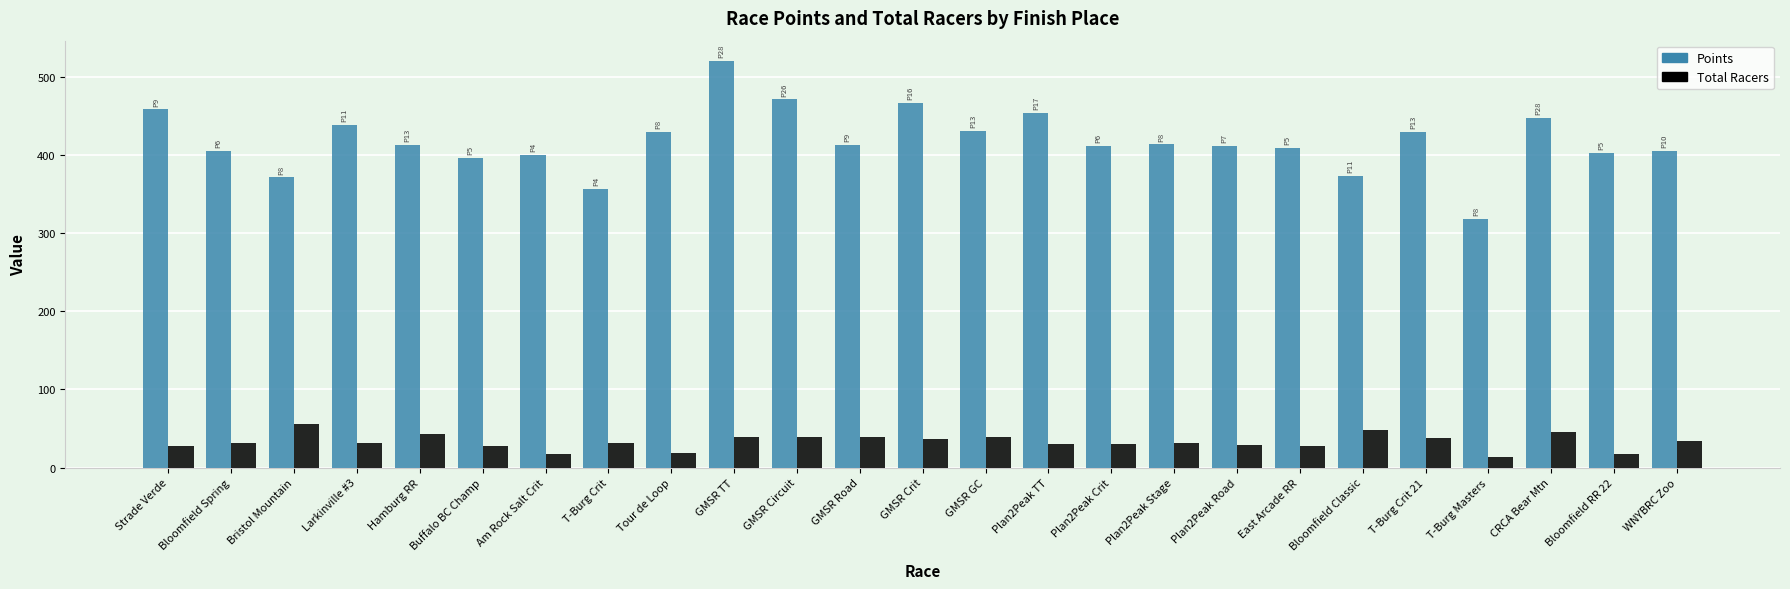

Is it true that Total Racers equals 17.0 at Bloomfield RR 22?

True